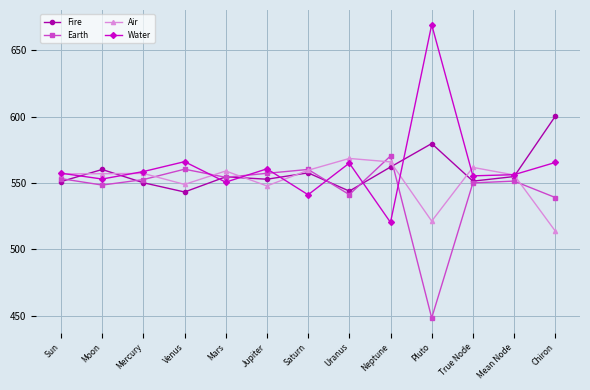

At which label is Earth closest to 509?

Chiron